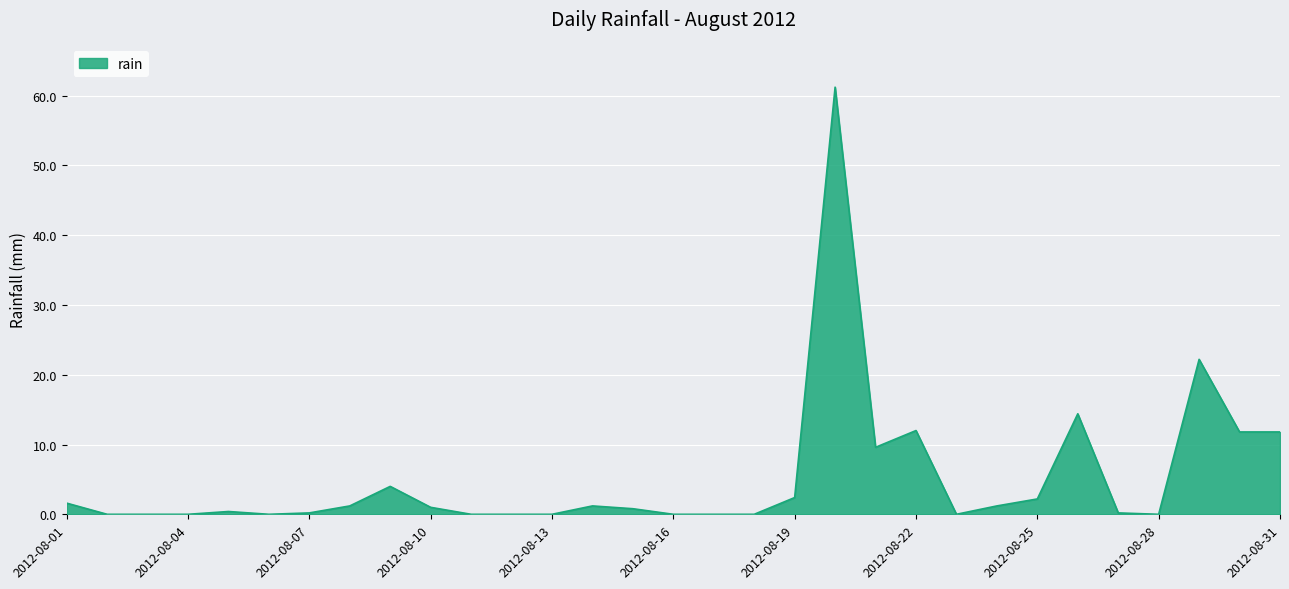

What is the greatest value displayed?

61.2